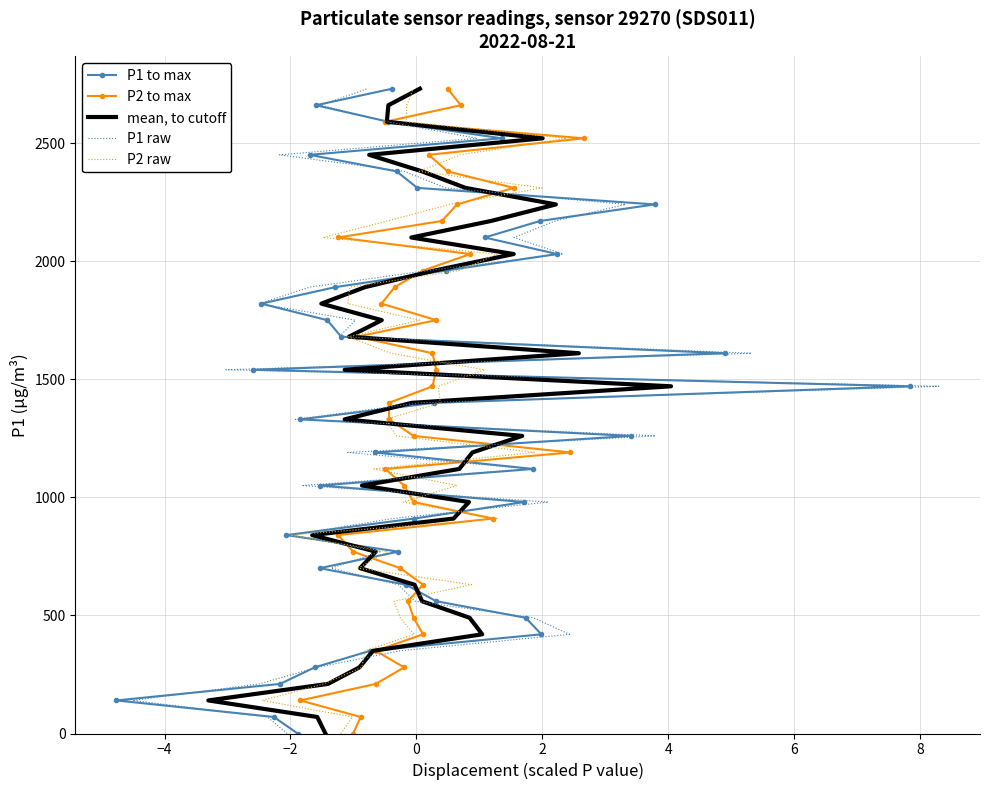

At which label is P2 to max closest to 1365?

19